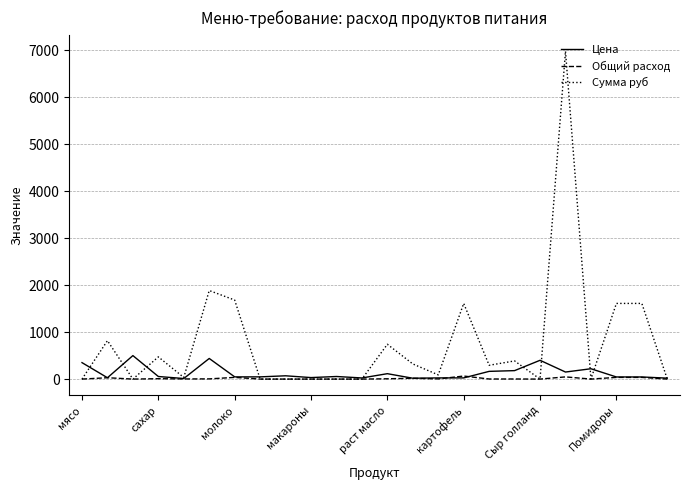

Rank the series by their maximum value, from lowest to highest.

Общий расход, Цена, Сумма руб